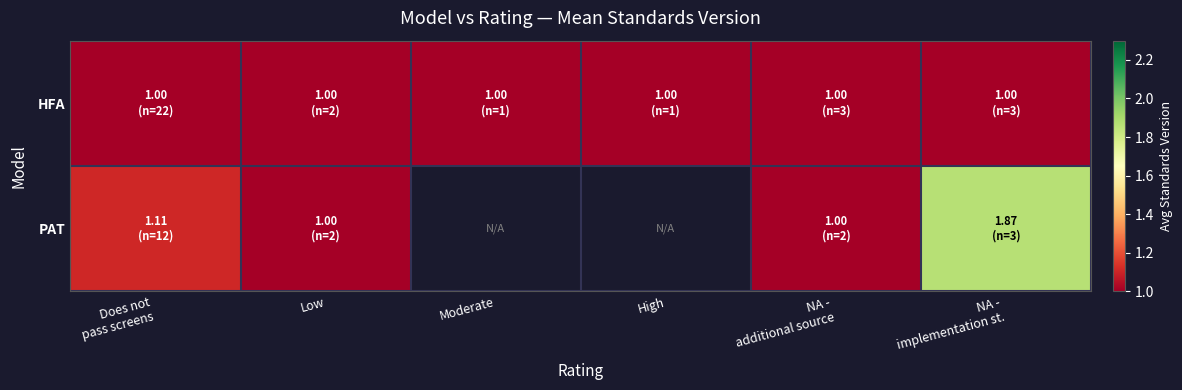

Which series has the largest range (max minus min)?

PAT